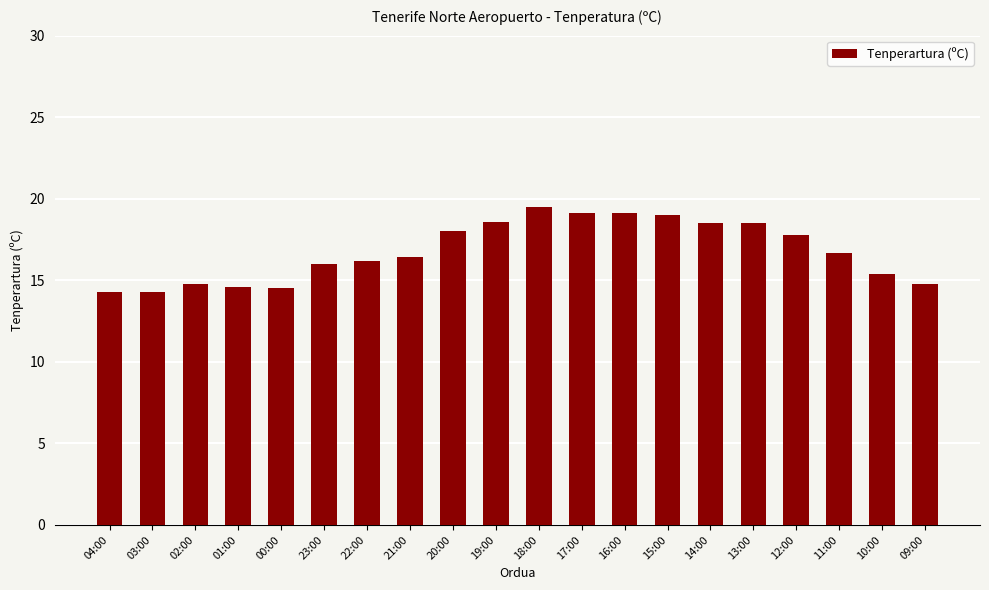

What is the difference between the maximum and minimum values?

5.2